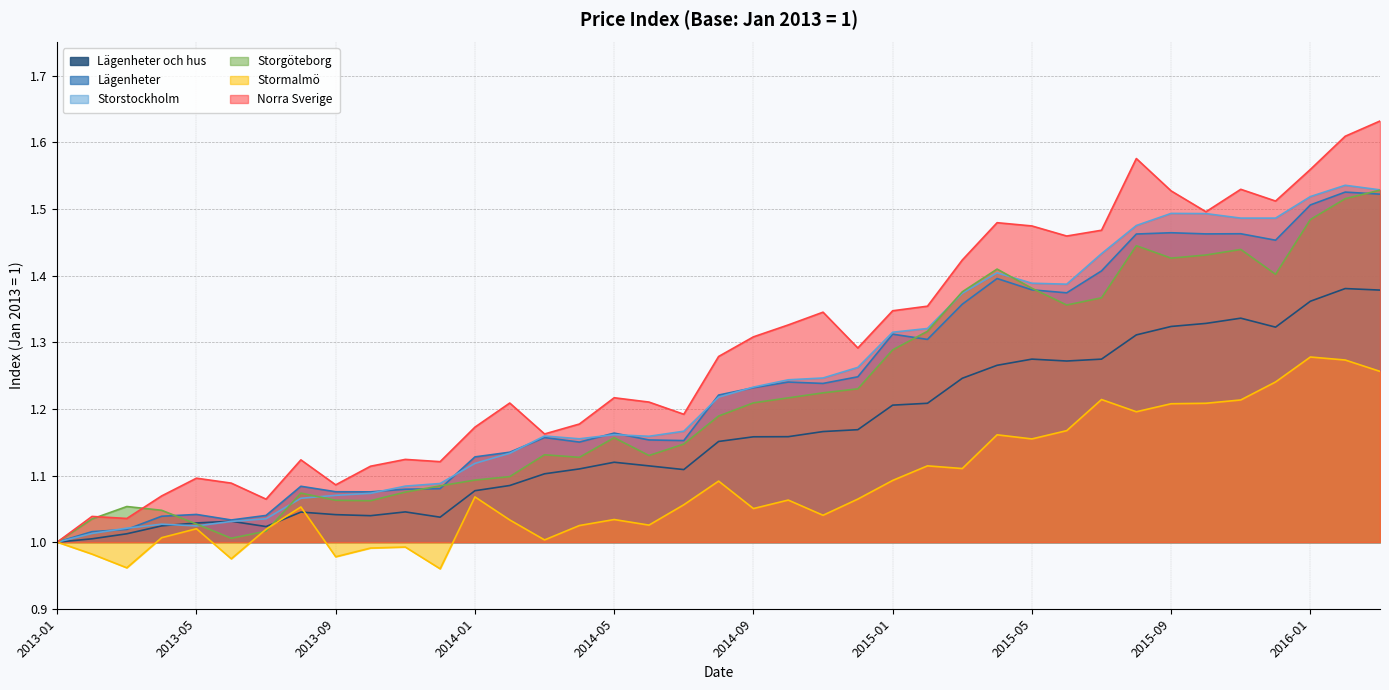

What is the highest value of the Storgöteborg series?

1.5